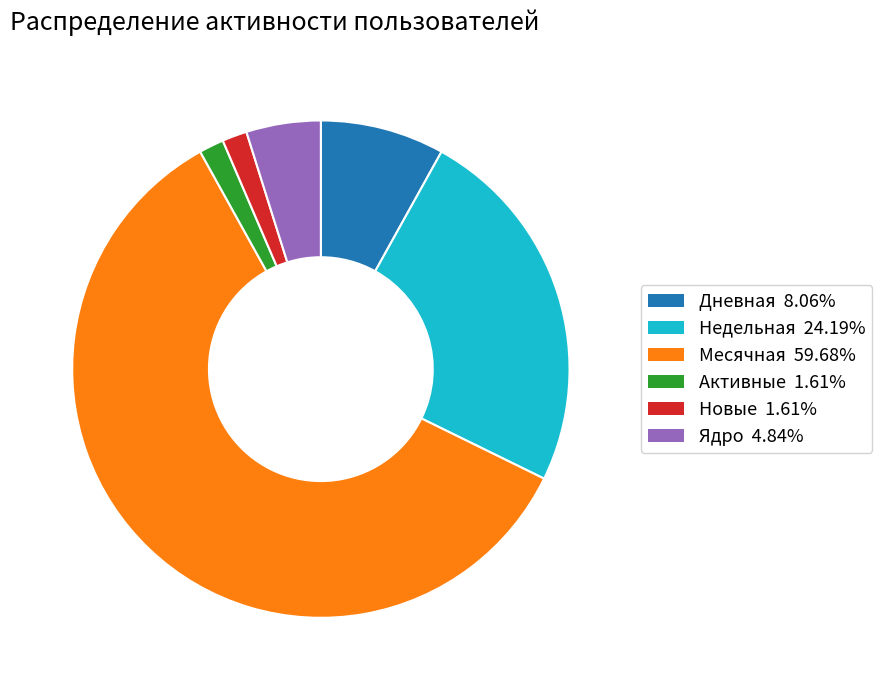

Is the sum of Месячная and Дневная greater than half?

Yes